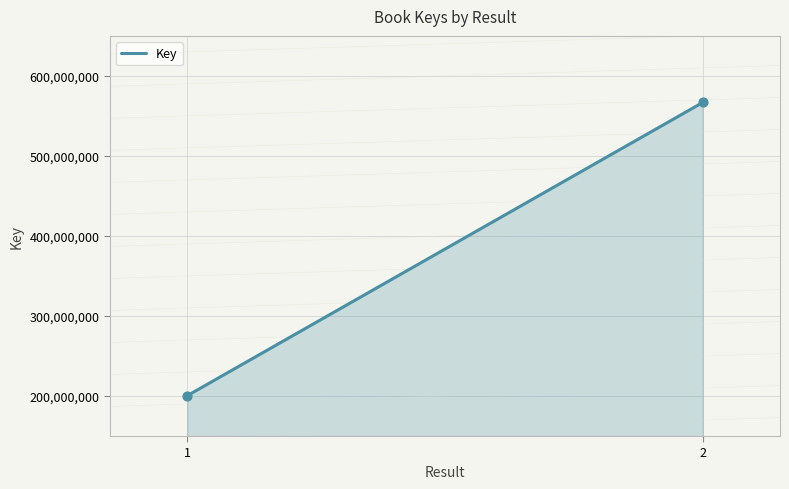

What is the smallest value displayed?

200442035.0